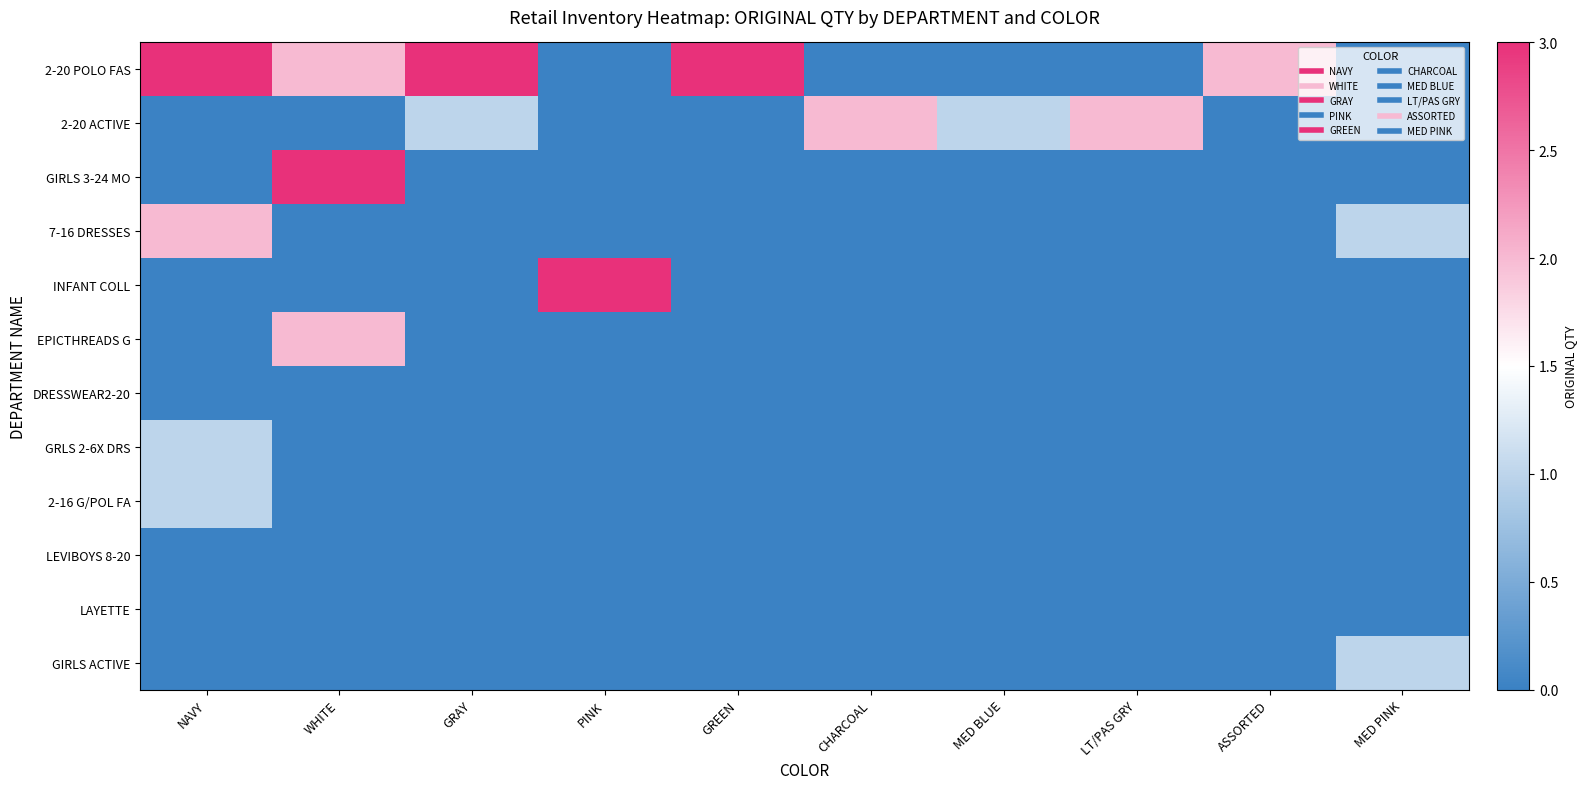

At which category is the sum across all series the highest?

NAVY